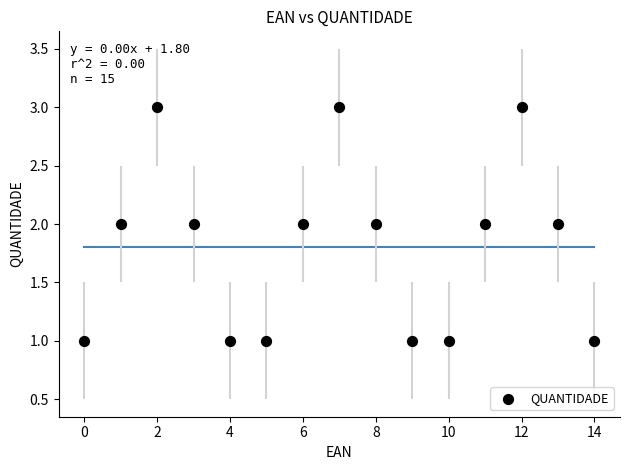

How many points are shown in the scatter plot?

15